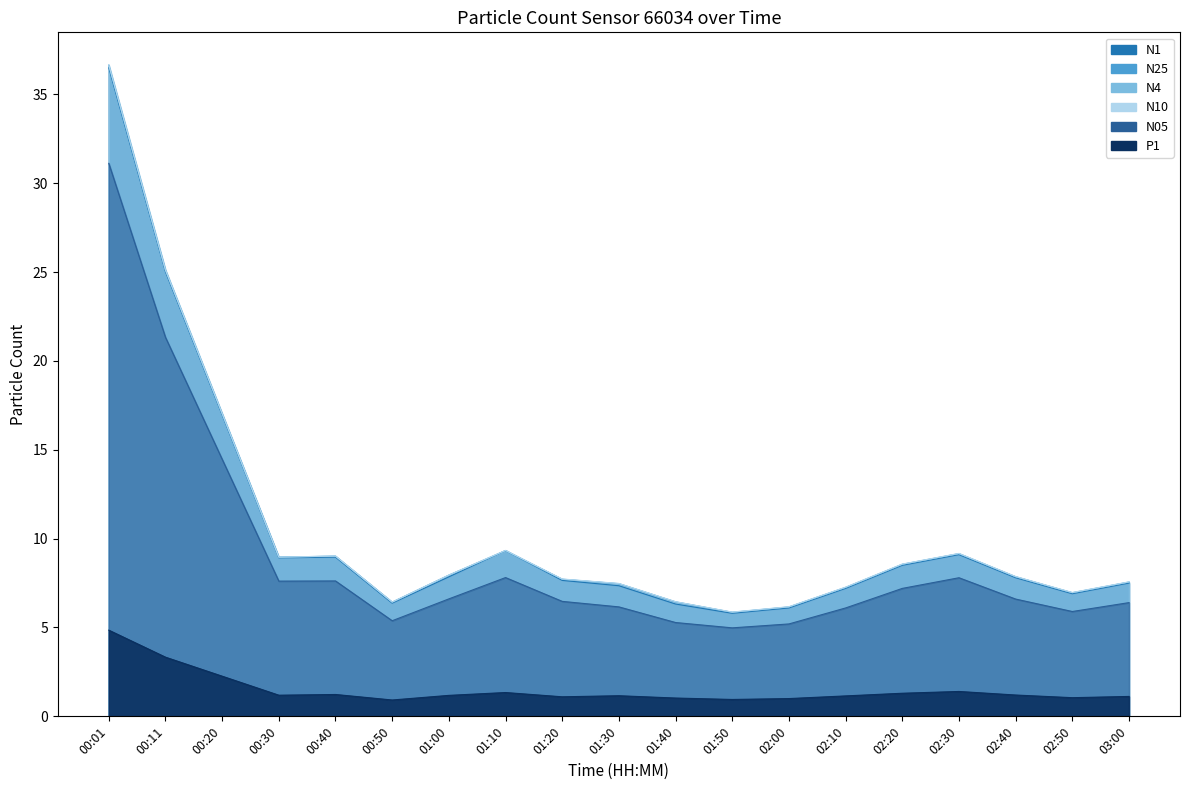

Where is the first local maximum for N05?

00:40